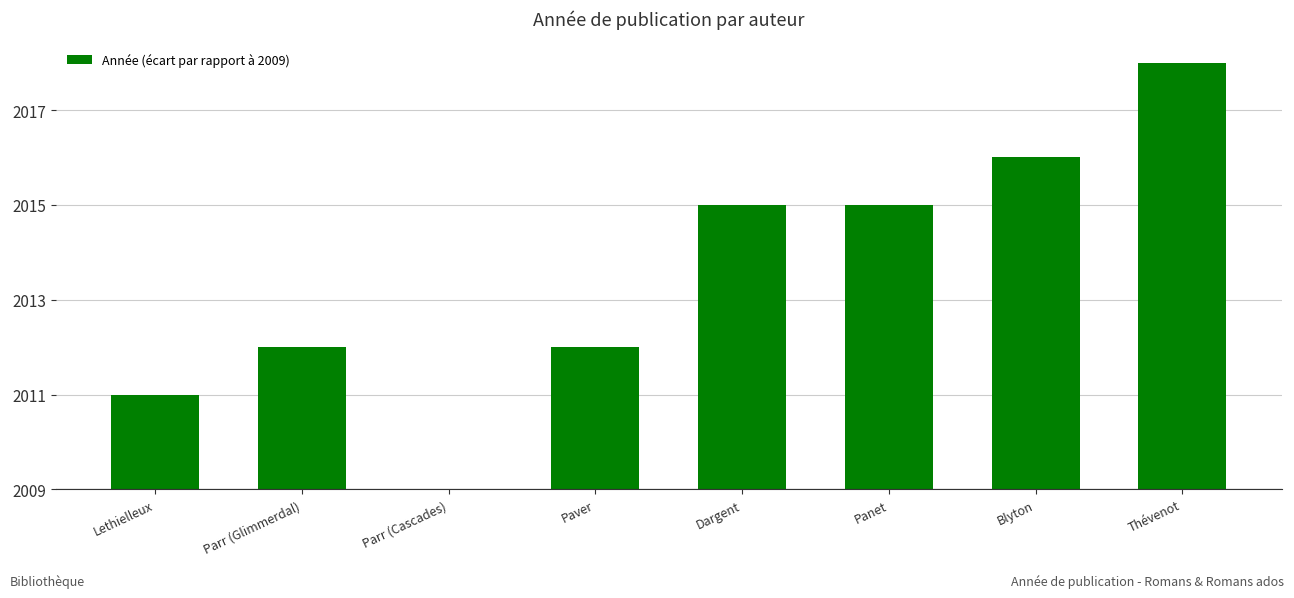

Are the bars horizontal?

No